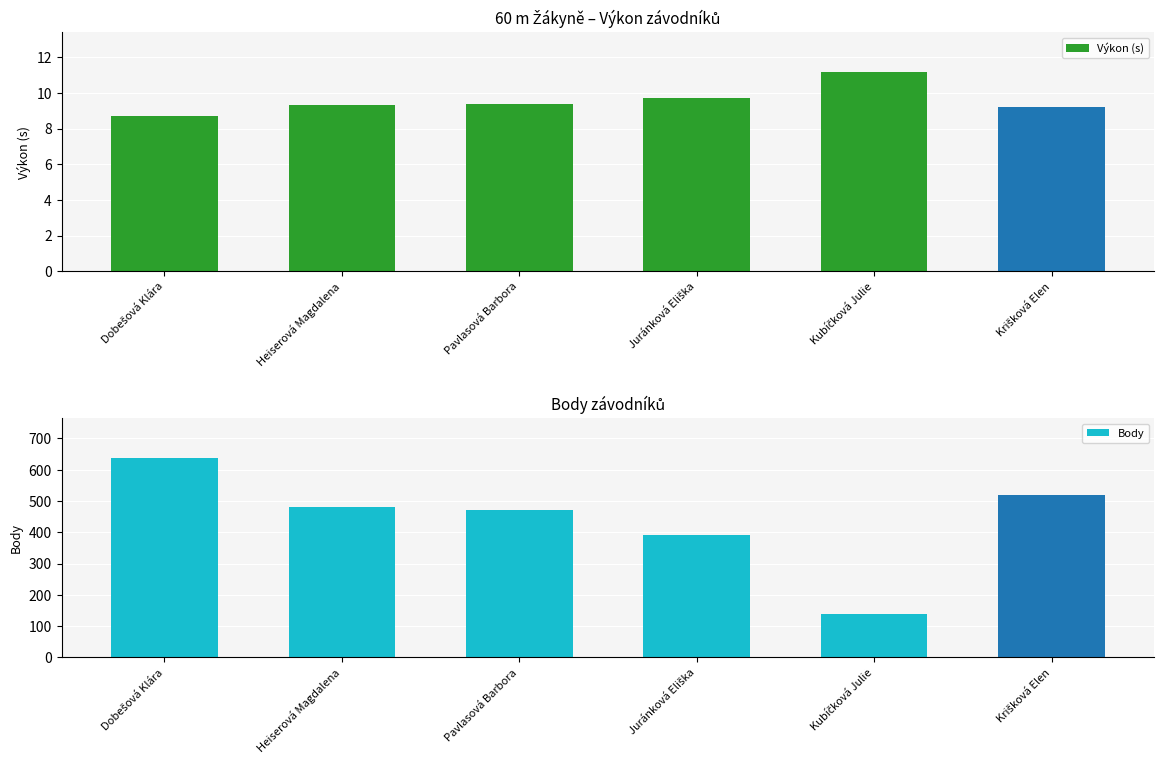

What is the difference between the highest and lowest values at Dobešová Klára?

628.3